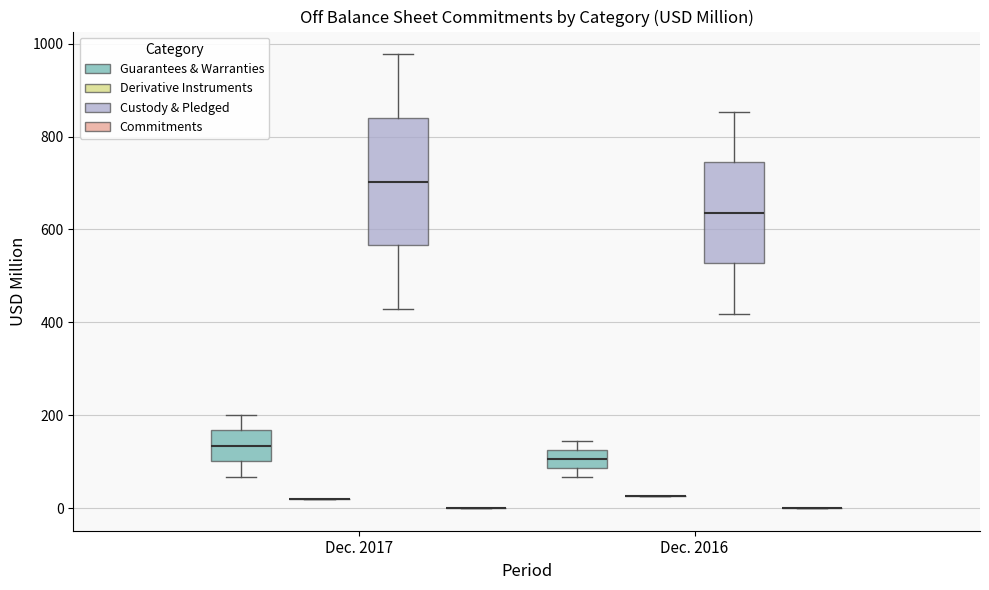

Reading left to right, transcribe this box plot: for each box, give where its median line is, the range the box spans, and where its two whiskers end, as read against the y-axis. The values are not printed on the chart, so give them approximately, as read against the axis.

Dec. 2017 (Guarantees & Warranties): median 140, box 100 to 160, whiskers 60 to 200
Dec. 2017 (Derivative Instruments): box collapsed to a line at 20, whiskers 20 to 20
Dec. 2017 (Custody & Pledged): median 700, box 560 to 840, whiskers 420 to 980
Dec. 2017 (Commitments): box collapsed to a line at 0, whiskers 0 to 0
Dec. 2016 (Guarantees & Warranties): median 100, box 80 to 120, whiskers 60 to 140
Dec. 2016 (Derivative Instruments): box collapsed to a line at 20, whiskers 20 to 20
Dec. 2016 (Custody & Pledged): median 640, box 520 to 740, whiskers 420 to 860
Dec. 2016 (Commitments): box collapsed to a line at 0, whiskers 0 to 0